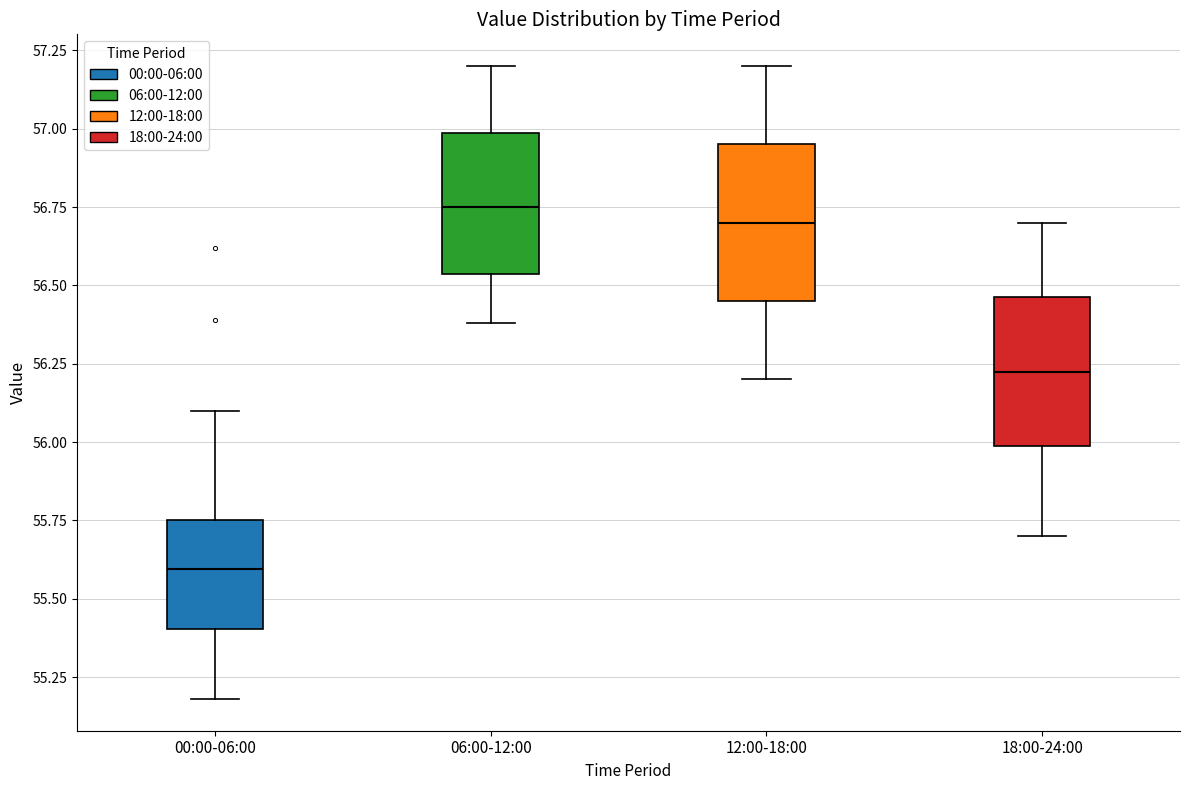

Reading left to right, read every box against the y-axis: the position of its median line, the range the box covers, and the ends of its whiskers. The values are not printed on the chart, so give them approximately, as read against the axis.

00:00-06:00: median 55.60, box 55.40 to 55.75, whiskers 55.20 to 56.10
06:00-12:00: median 56.75, box 56.55 to 57.00, whiskers 56.40 to 57.20
12:00-18:00: median 56.70, box 56.45 to 56.95, whiskers 56.20 to 57.20
18:00-24:00: median 56.25, box 56.00 to 56.45, whiskers 55.70 to 56.70